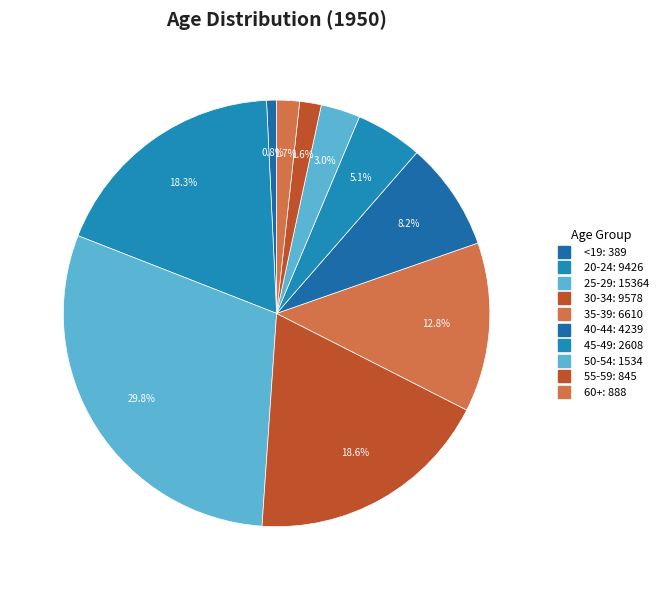

To the nearest percent, what portion does 35-39 represent?

13%